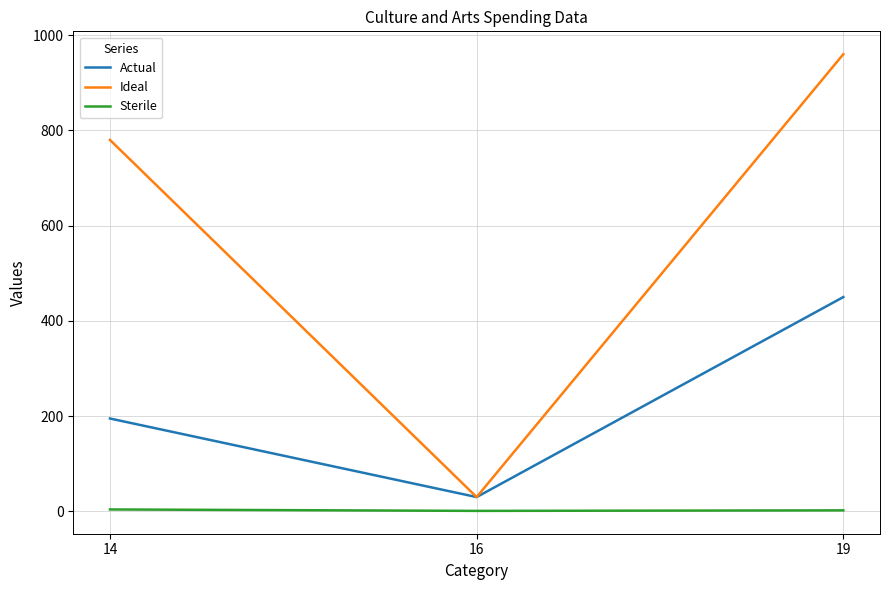

What is the highest value of the Actual series?

450.0